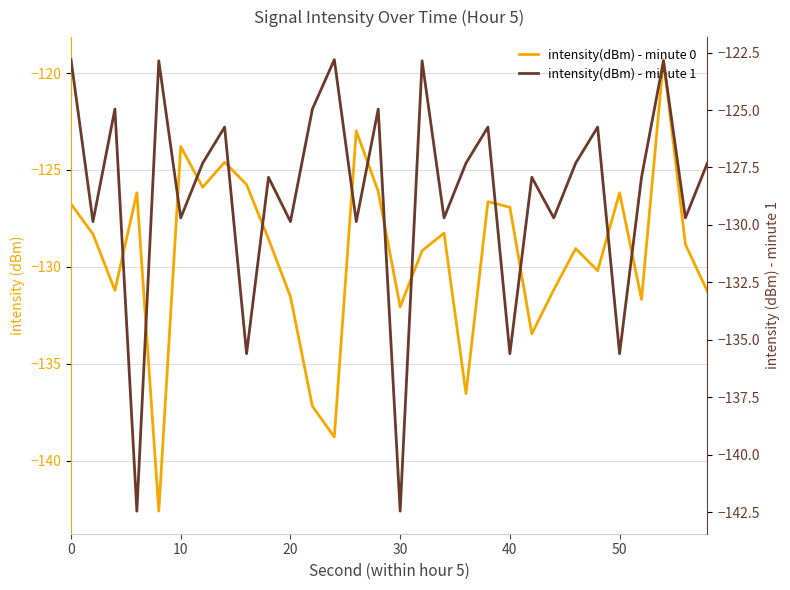

Does the chart have visible grid lines?

Yes